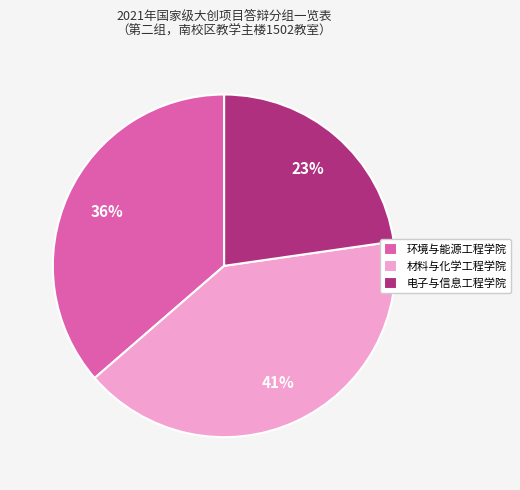

True or false: 环境与能源工程学院 accounts for 36% of the total.

True